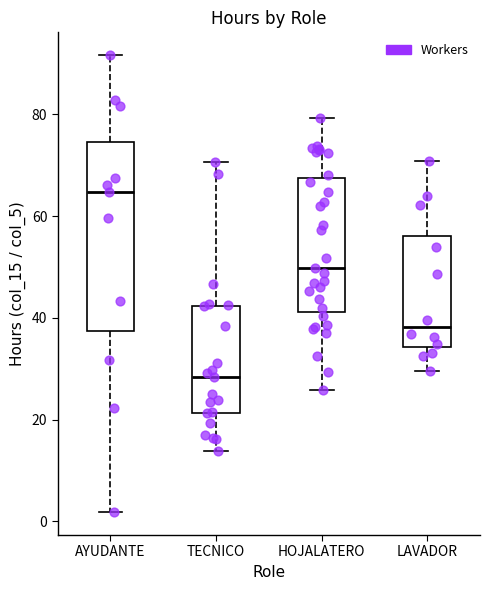

Reading left to right, read every box against the y-axis: the position of its median line, the range the box covers, and the ends of its whiskers. The values are not printed on the chart, so give them approximately, as read against the axis.

AYUDANTE: median 64, box 38 to 74, whiskers 2 to 92
TECNICO: median 28, box 22 to 42, whiskers 14 to 70
HOJALATERO: median 50, box 42 to 68, whiskers 26 to 80
LAVADOR: median 38, box 34 to 56, whiskers 30 to 70